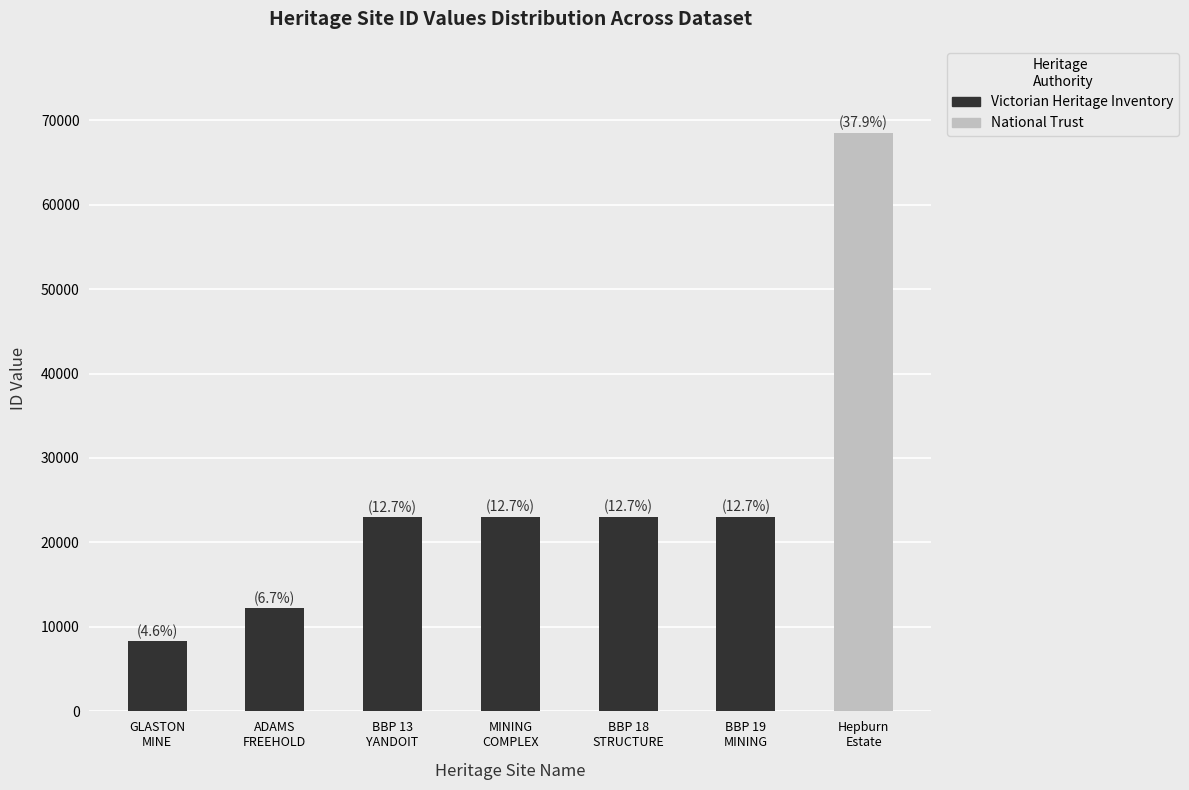

What is the difference between the values at MINING
COMPLEX and BBP 13
YANDOIT?

3